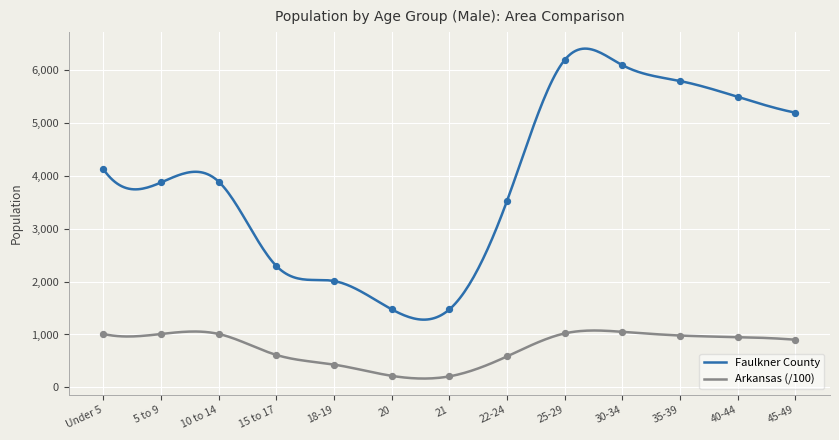

Which series has the largest Y range (max minus min)?

Faulkner County